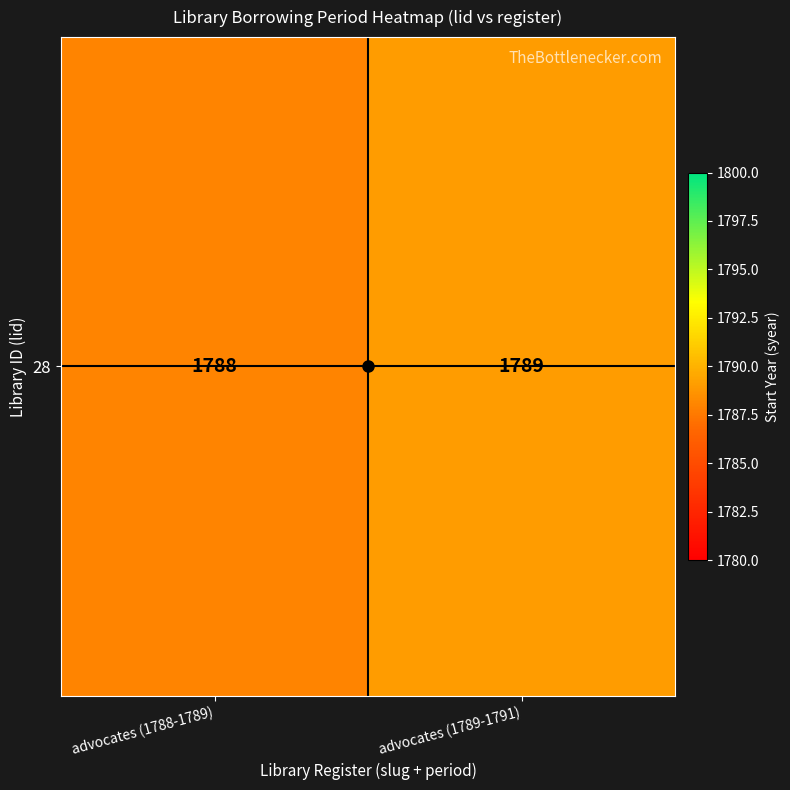

What is the greatest value displayed?

1789